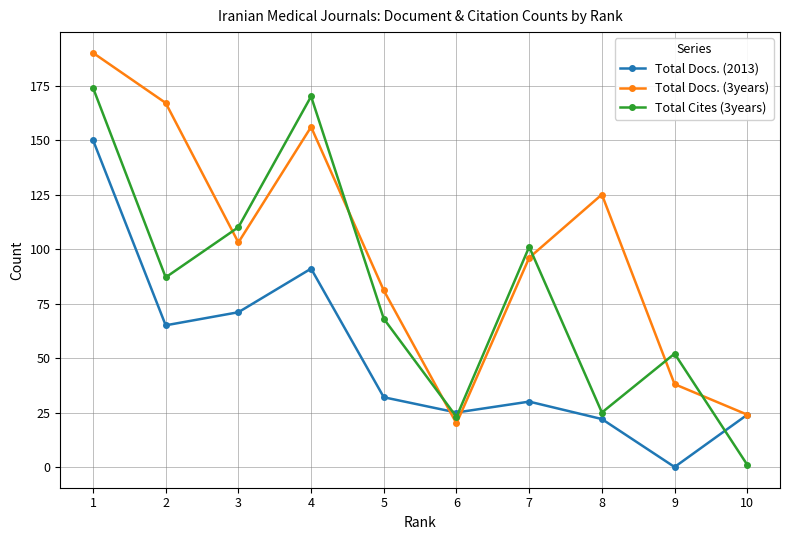

At which category does Total Docs. (3years) reach its first local valley?

3